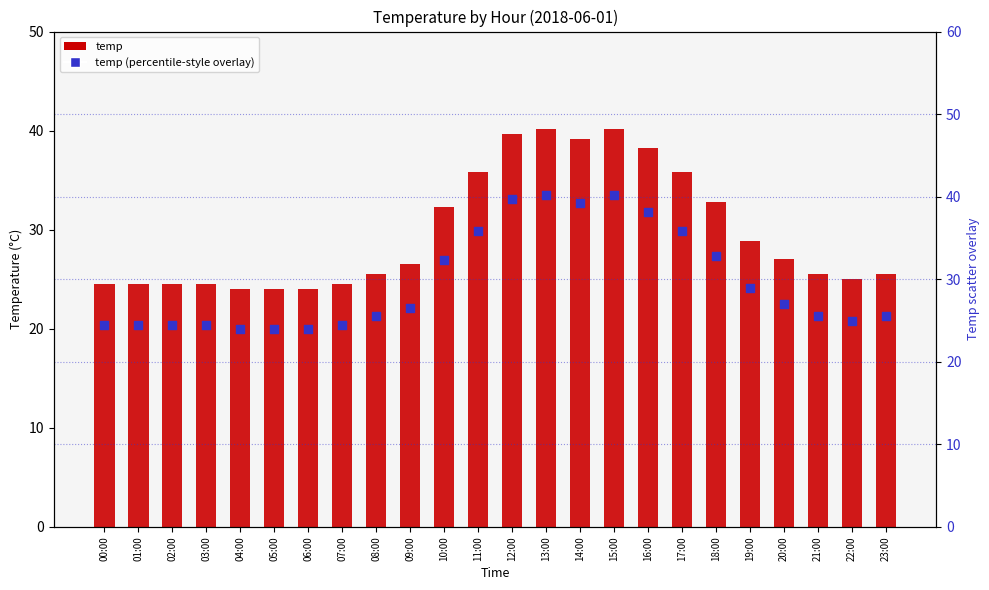

What is the total value across all series at 06:00?

48.0